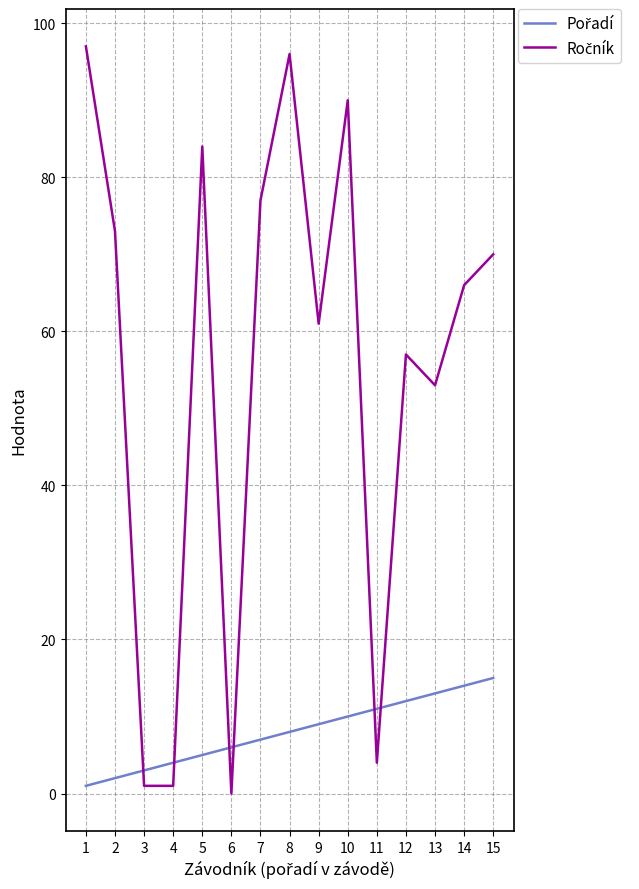

What is the greatest value displayed?

97